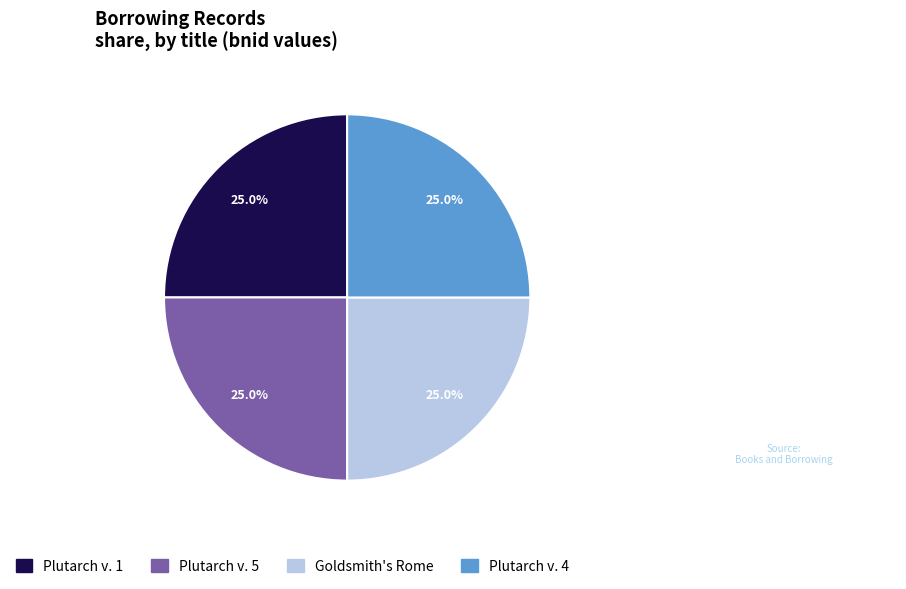

What percentage is the Plutarch v. 5 slice, to the nearest percent?

25%